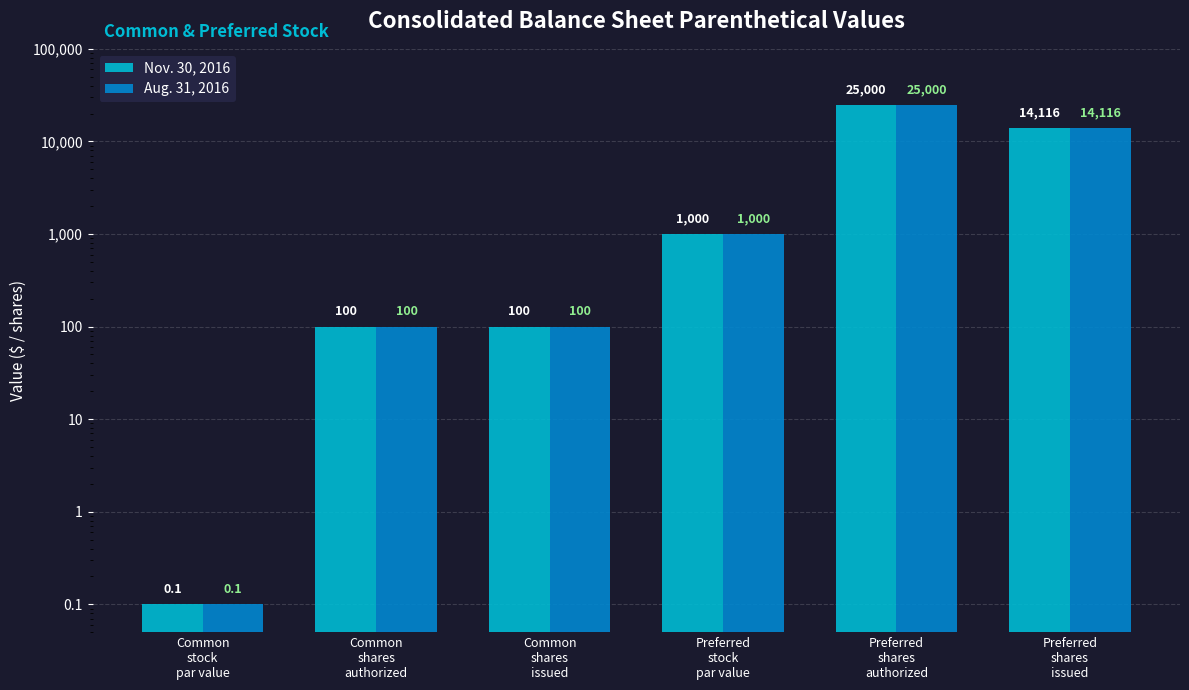

What is the difference between the maximum and minimum values in the Aug. 31, 2016 series?

24999.9